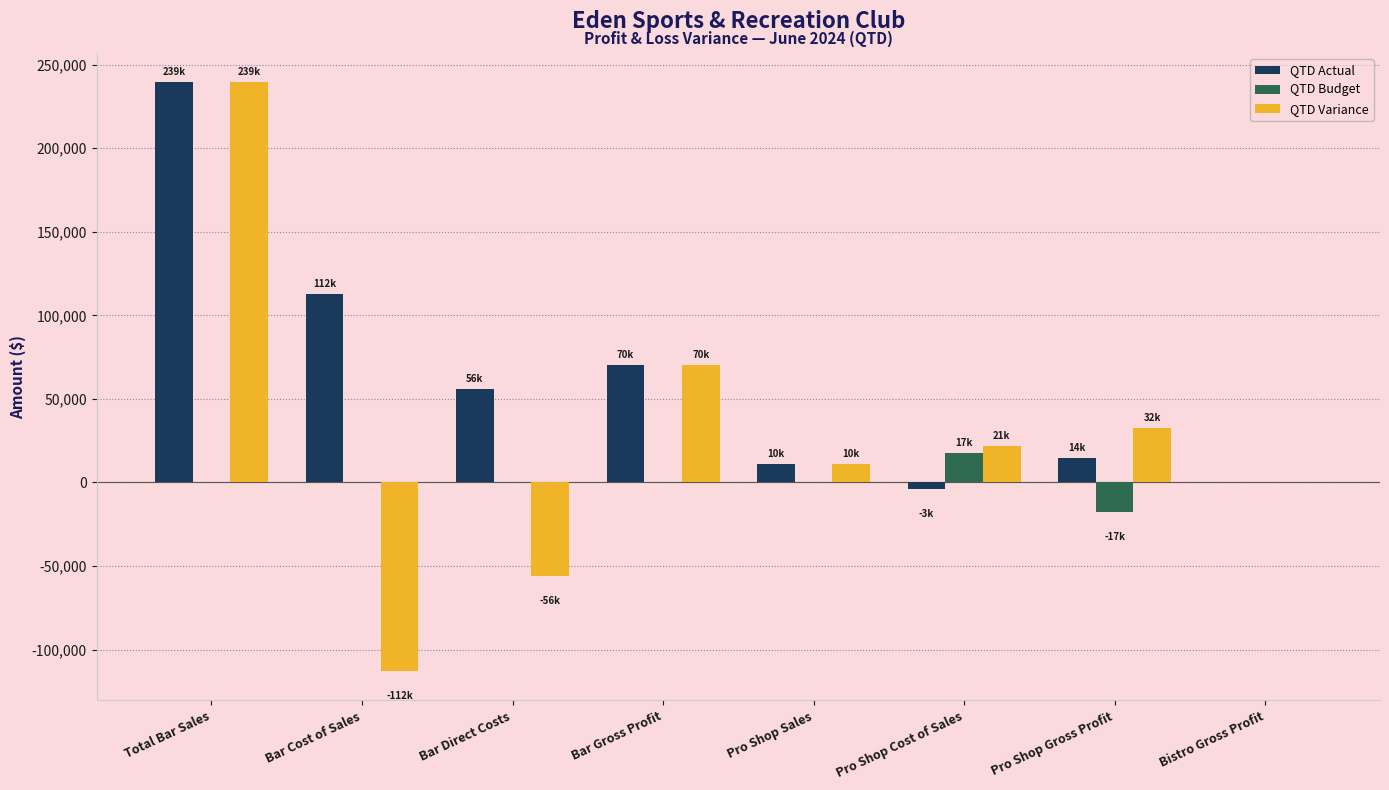

The value of QTD Actual at Bar Cost of Sales is 156243. True or false?

False